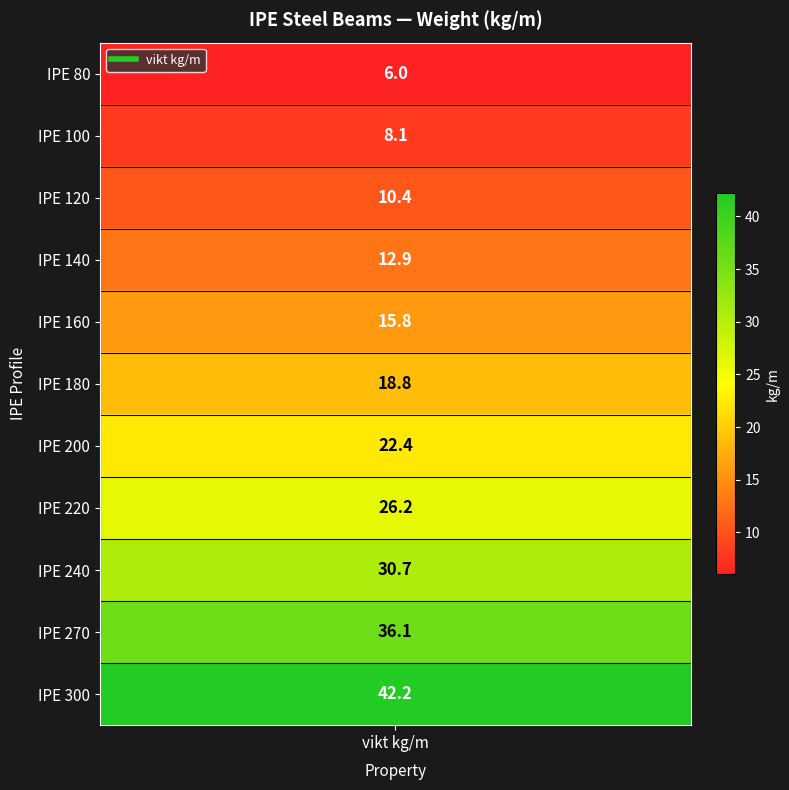

True or false: the data shows 18.8 at IPE 180.

True